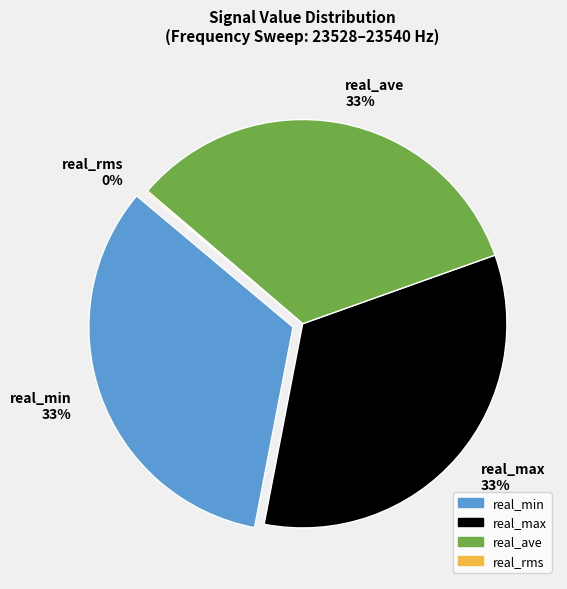

True or false: real_rms accounts for 0% of the total.

True